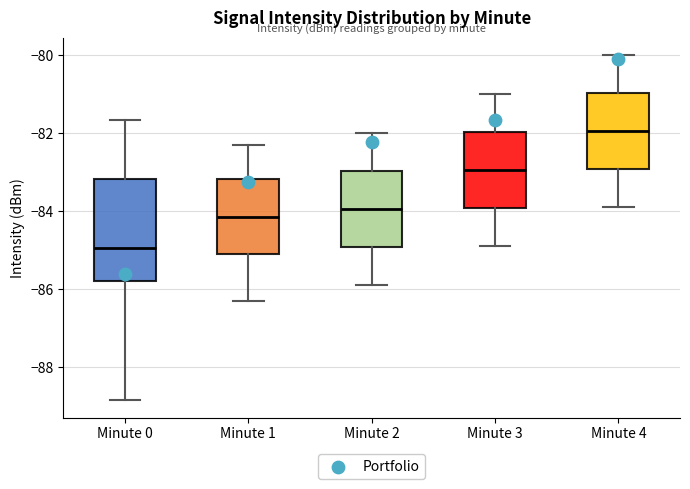

Which box's median line is the lowest?

Minute 0